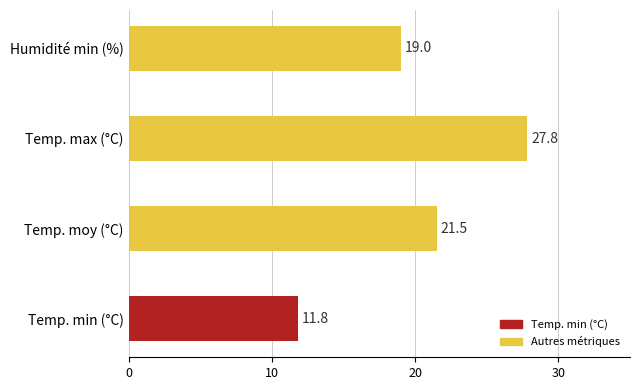

The chart shows a value of 42.3 at Temp. max (°C). True or false?

False